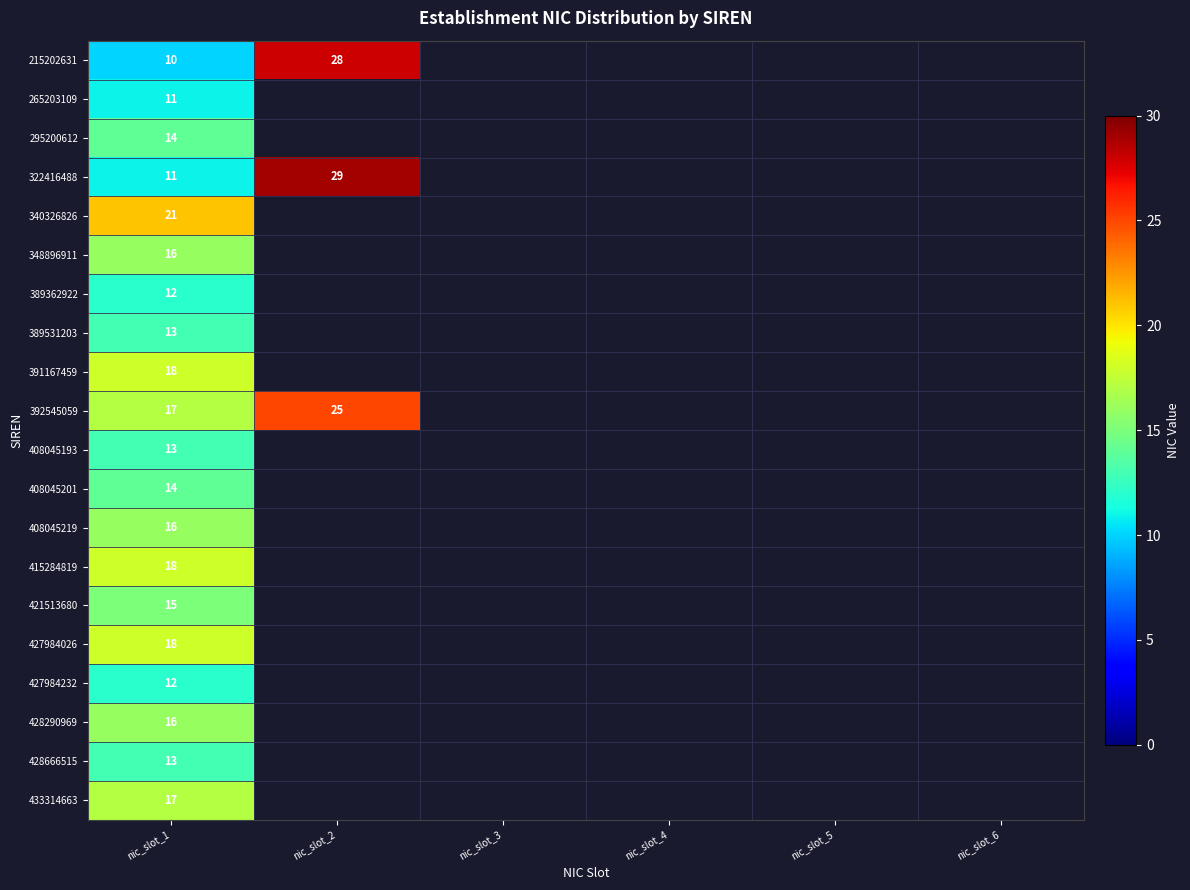

The value of 389531203 at nic_slot_1 is 18. True or false?

False